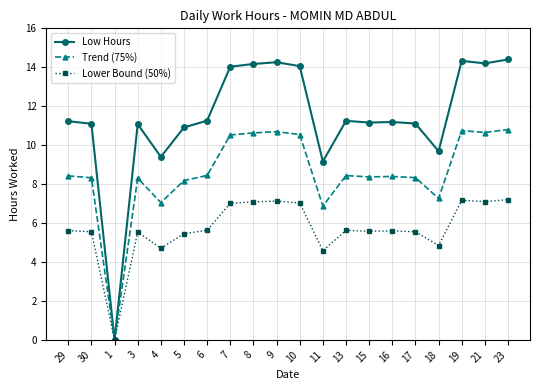

The value of Lower Bound (50%) at 1 is -4.2. True or false?

False